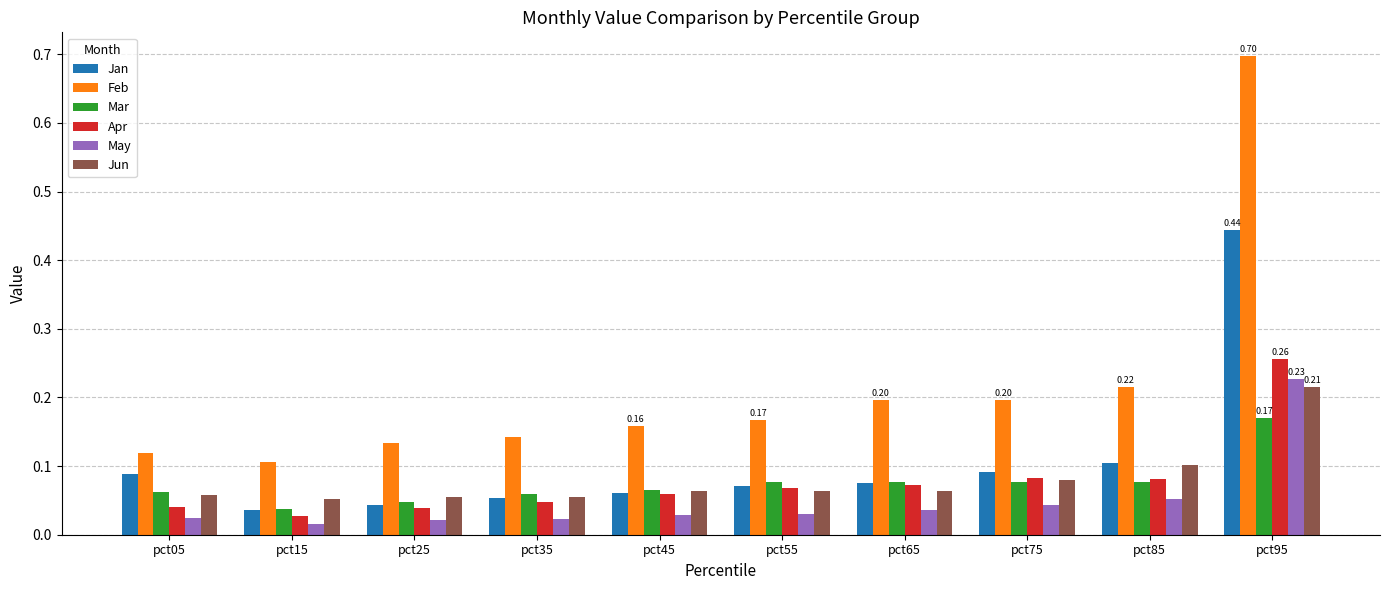

Which series changed the most between pct55 and pct95?

Feb